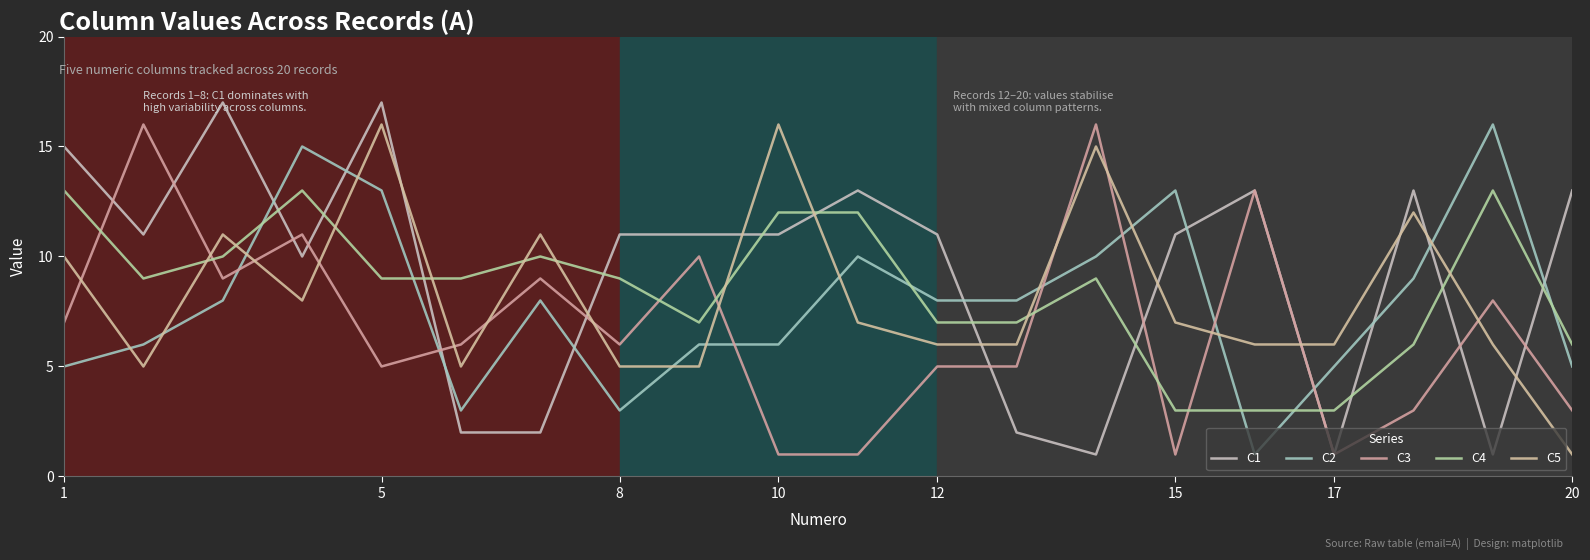

In C1, how many points are lower than both neighbors (excluding endpoints)?

5